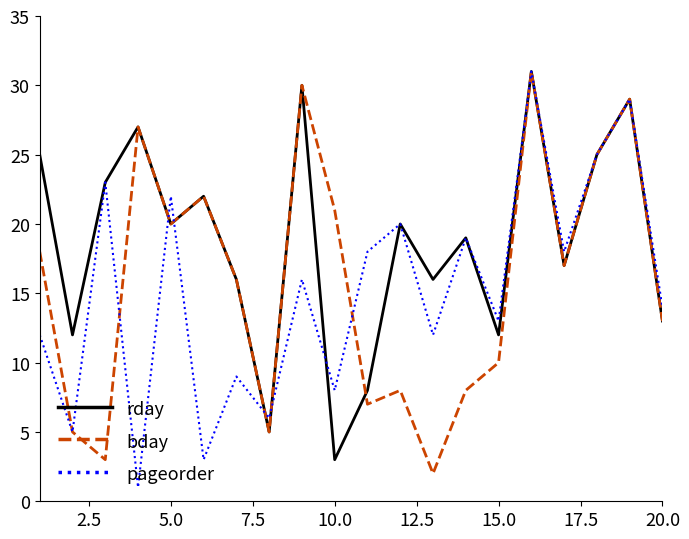

What is the greatest value displayed?

31